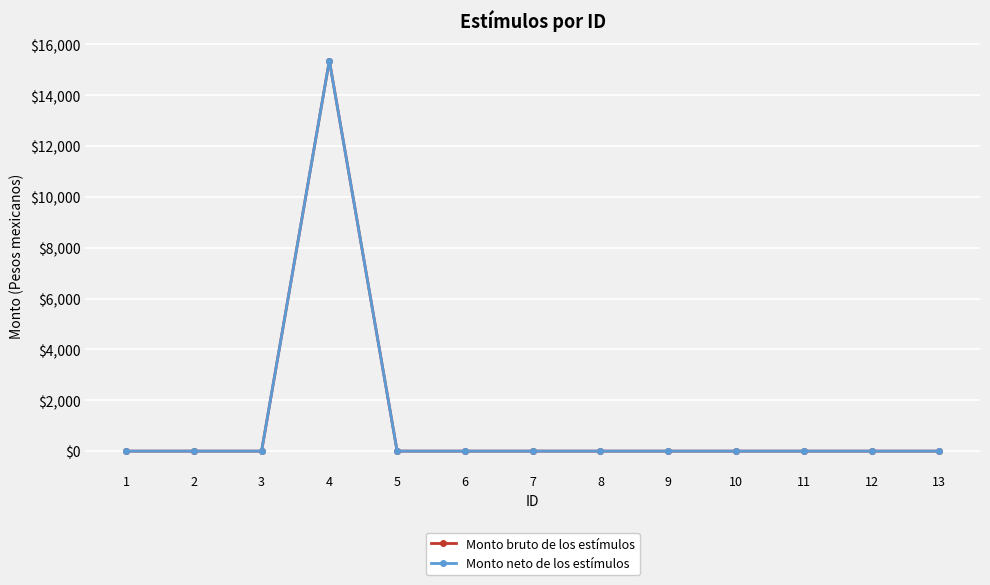

List the series in order of their peak value, highest first.

Monto bruto de los estímulos, Monto neto de los estímulos